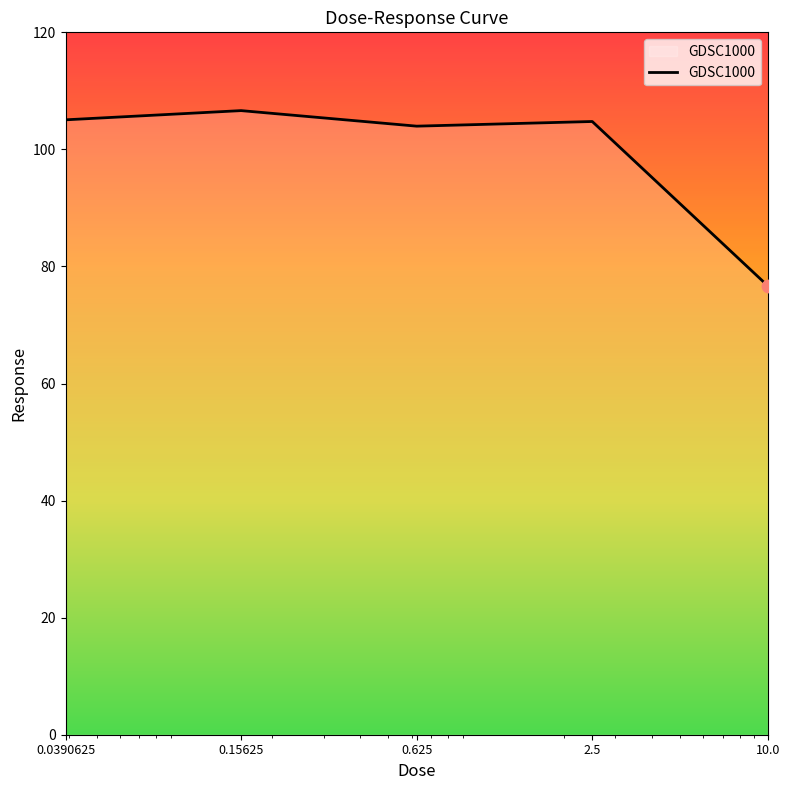

What is the difference between the maximum and minimum values?

29.9